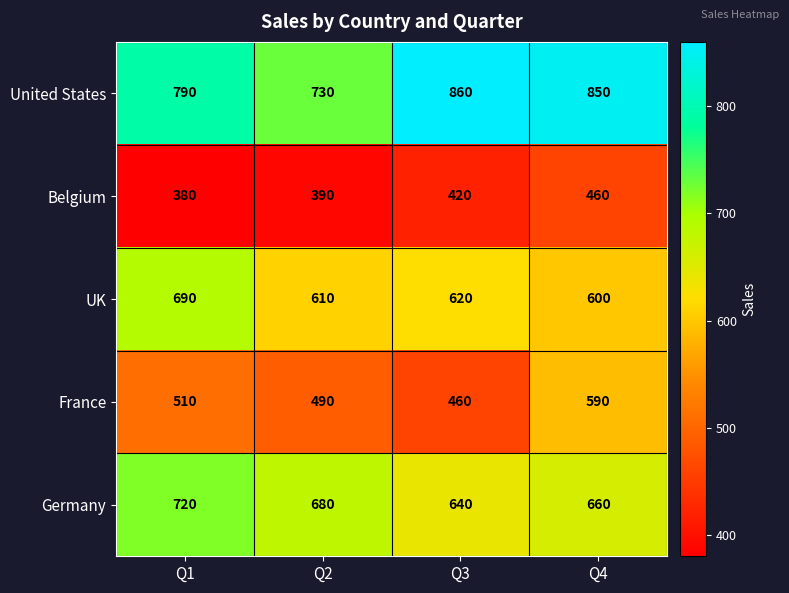

Rank the series at Q4 from highest to lowest value.

United States, Germany, UK, France, Belgium